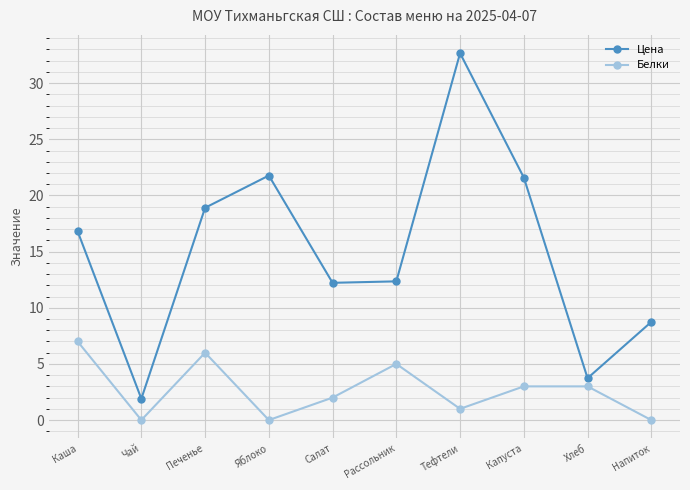

Which series has the widest spread of values?

Цена